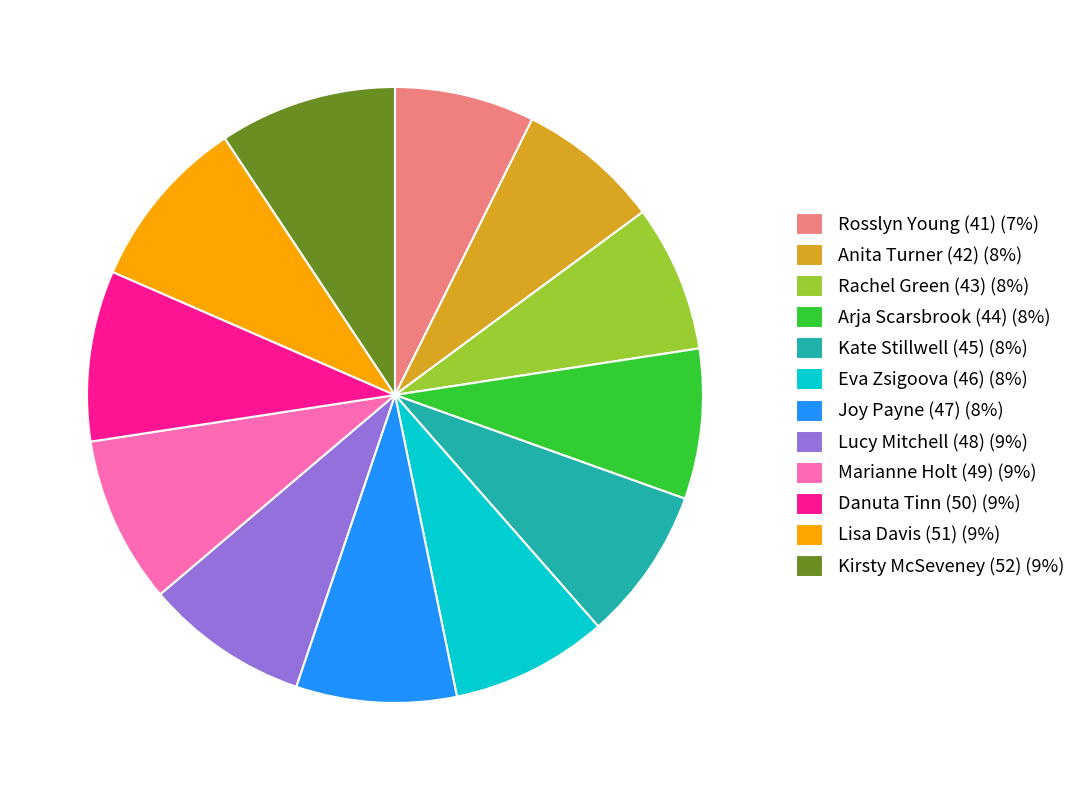

How many slices are in this pie chart?

12